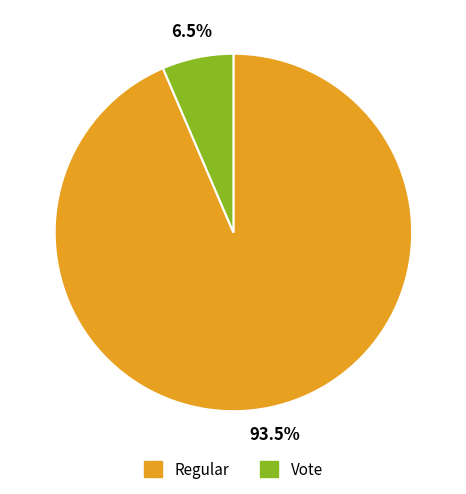

Combined, do Regular and Vote account for over 50%?

Yes